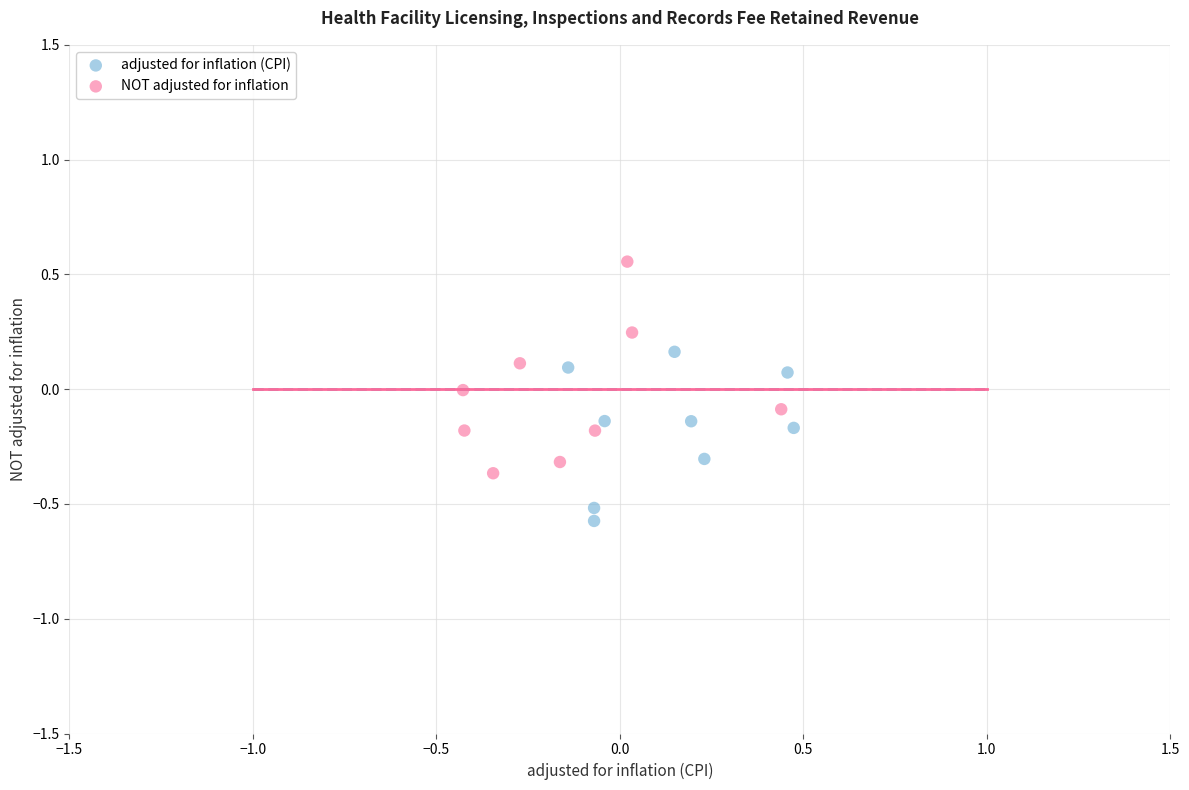

Which series has the widest spread of Y values?

NOT adjusted for inflation